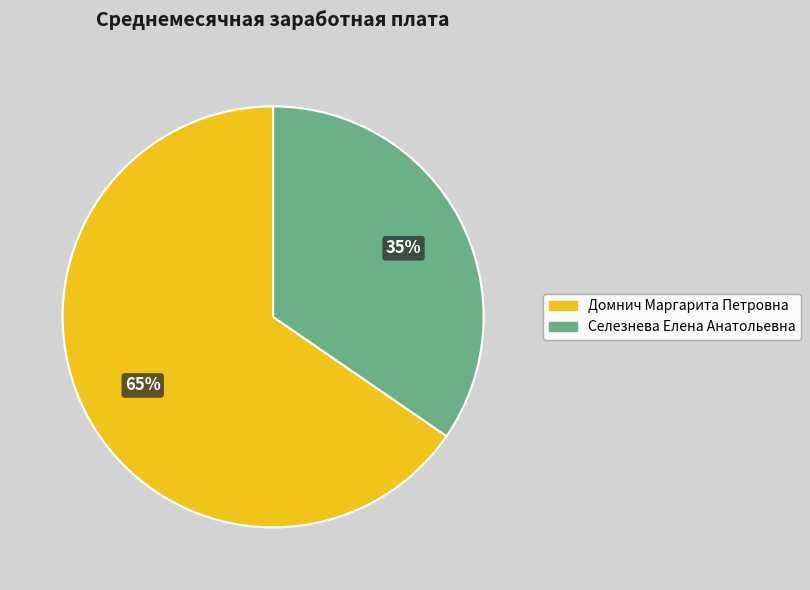

To the nearest percent, what percentage of the pie is Селезнева Елена Анатольевна?

35%